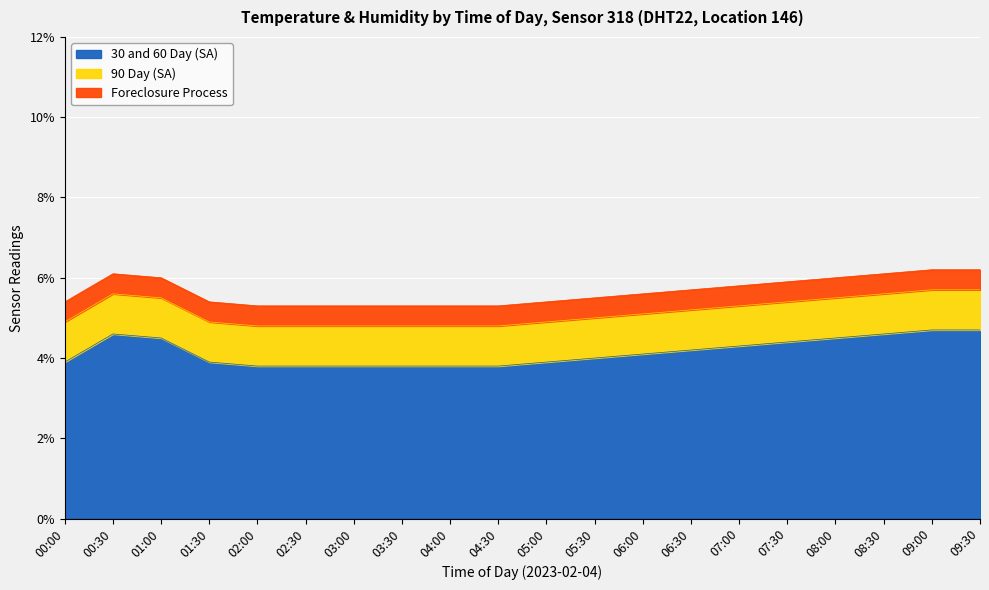

What is the total value across all series at 00:30?

6.1